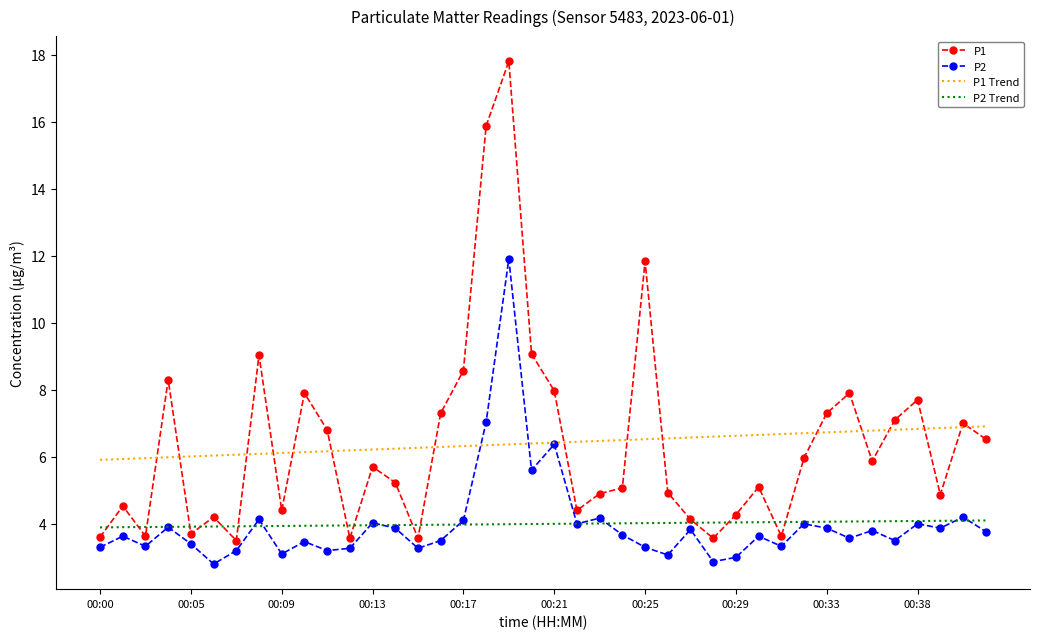

List the series in order of their peak value, highest first.

P1, P2, P1 Trend, P2 Trend